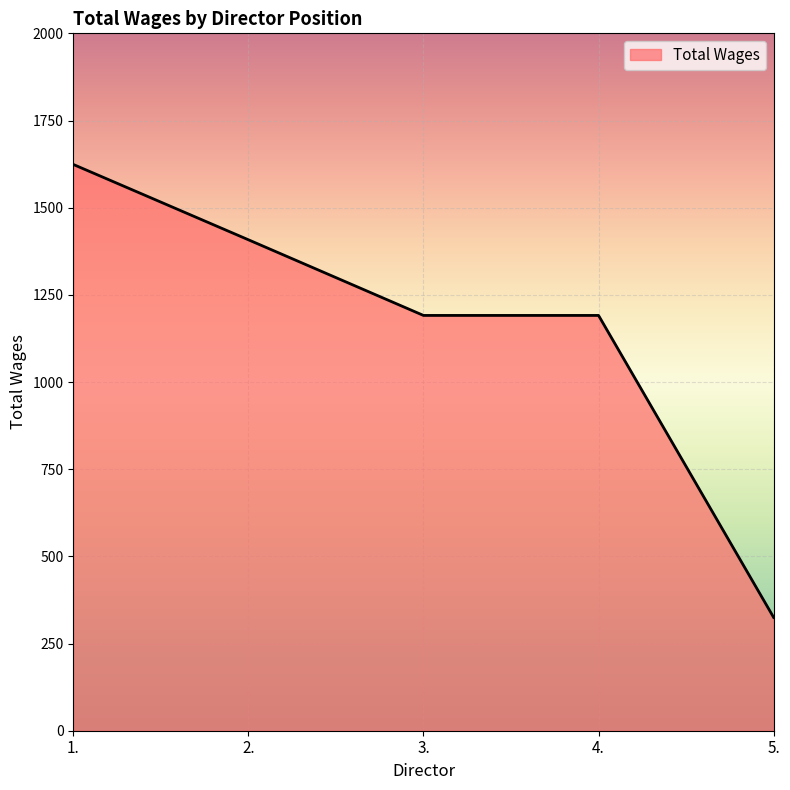

True or false: there are more than 1 points higher than both neighbors.

False